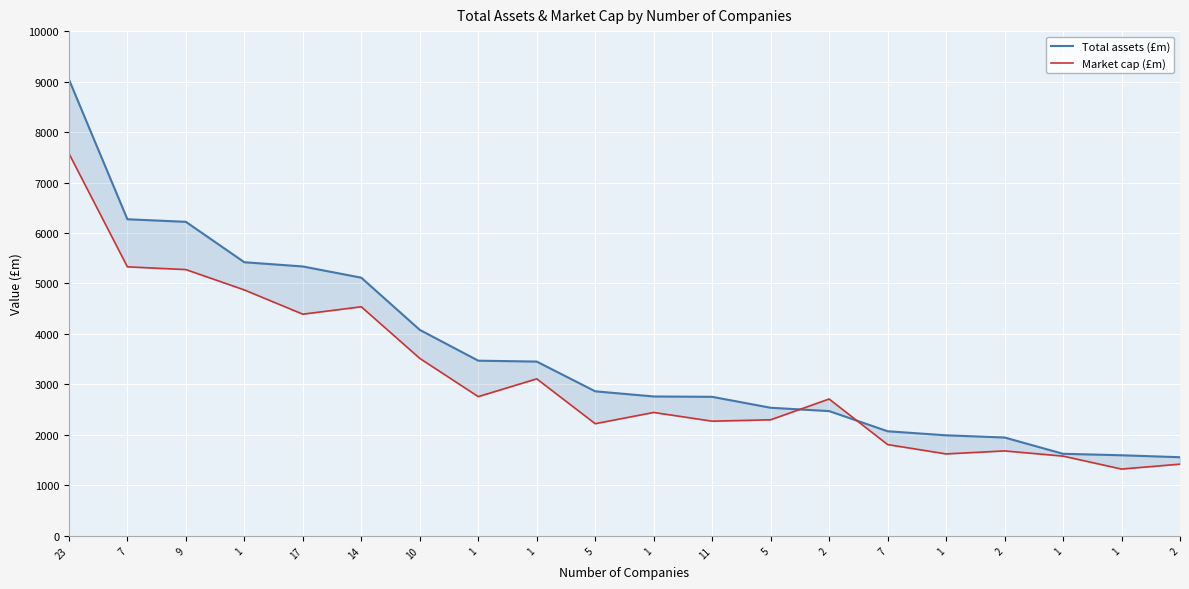

What are all the series names shown in the legend?

Total assets (£m), Market cap (£m)